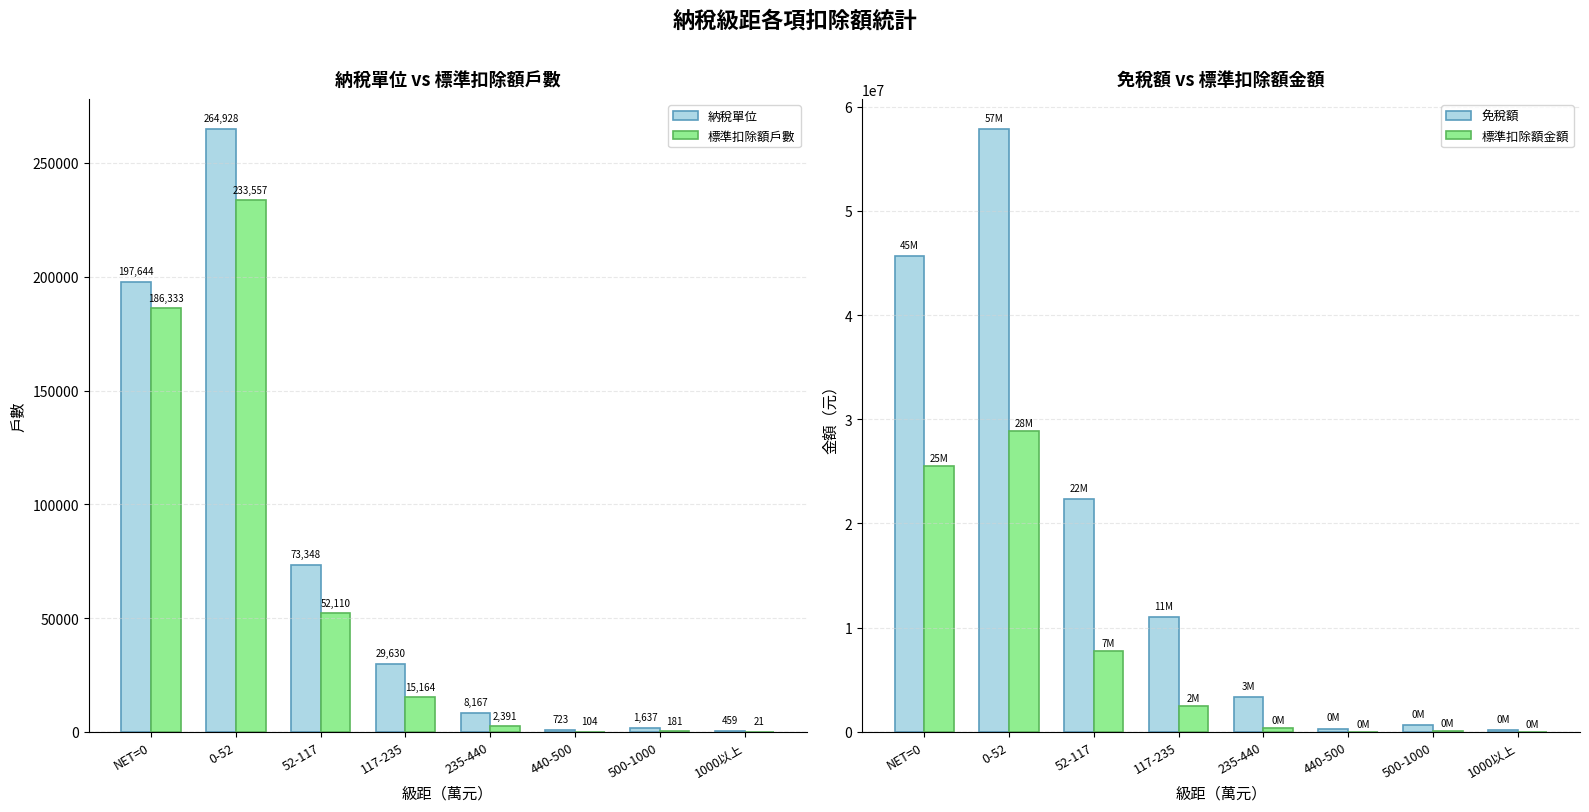

Which has a higher value, 117-235 or 1000以上?

117-235